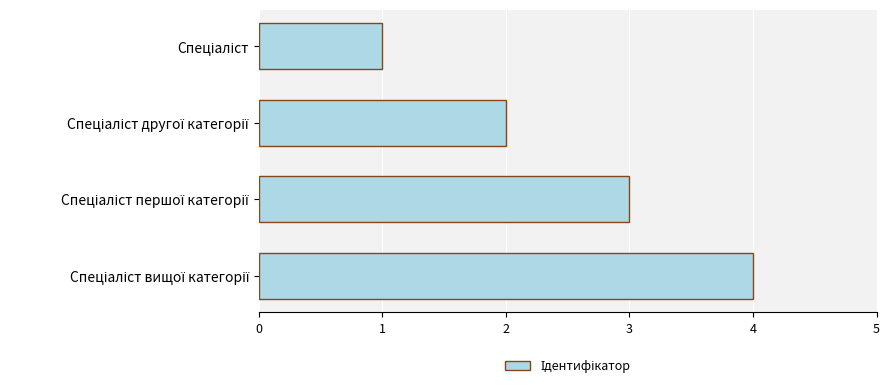

What is the maximum value shown in the chart?

4